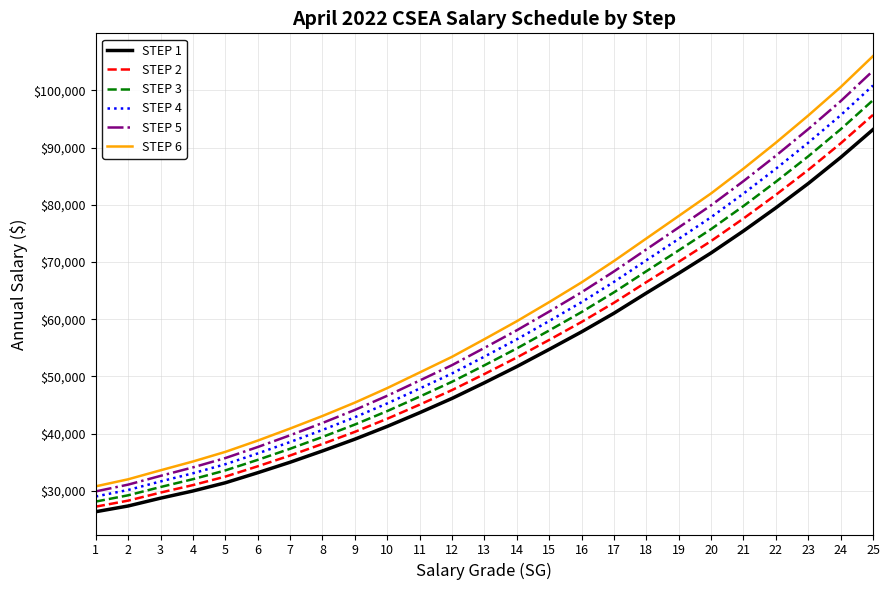

True or false: STEP 3 has more than 1 points higher than both neighbors.

False